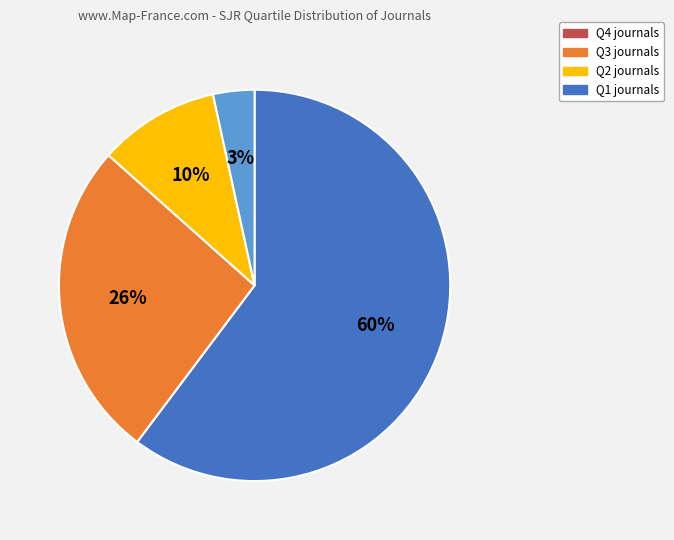

To the nearest percent, what portion does Q1 represent?

3%